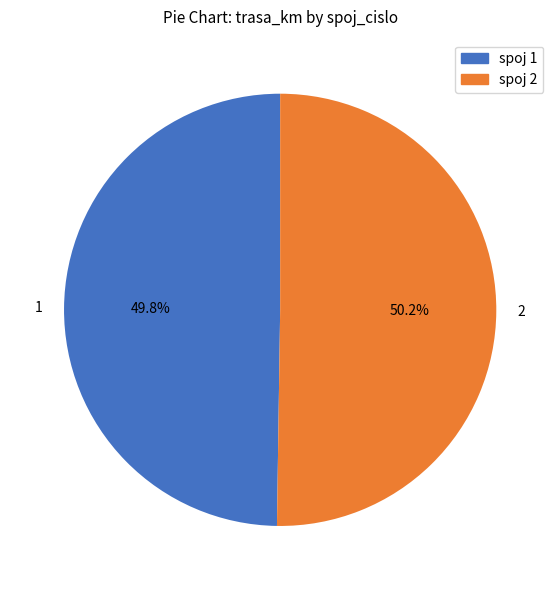

To the nearest percent, what portion does 2 represent?

50%